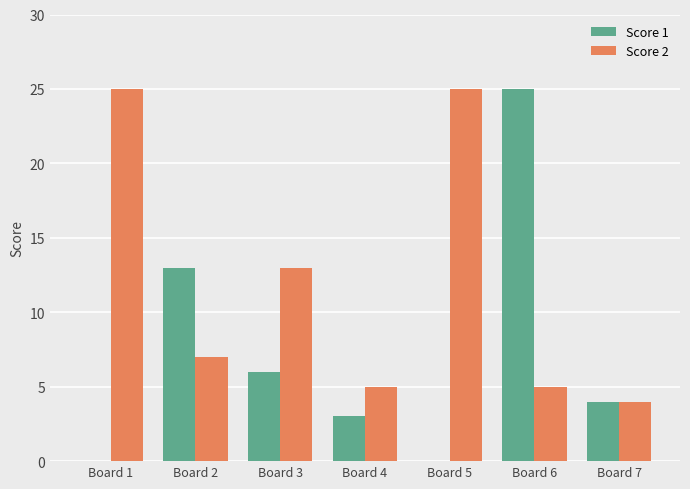

Is the value of Score 2 at Board 6 greater than the value of Score 1 at Board 7?

Yes